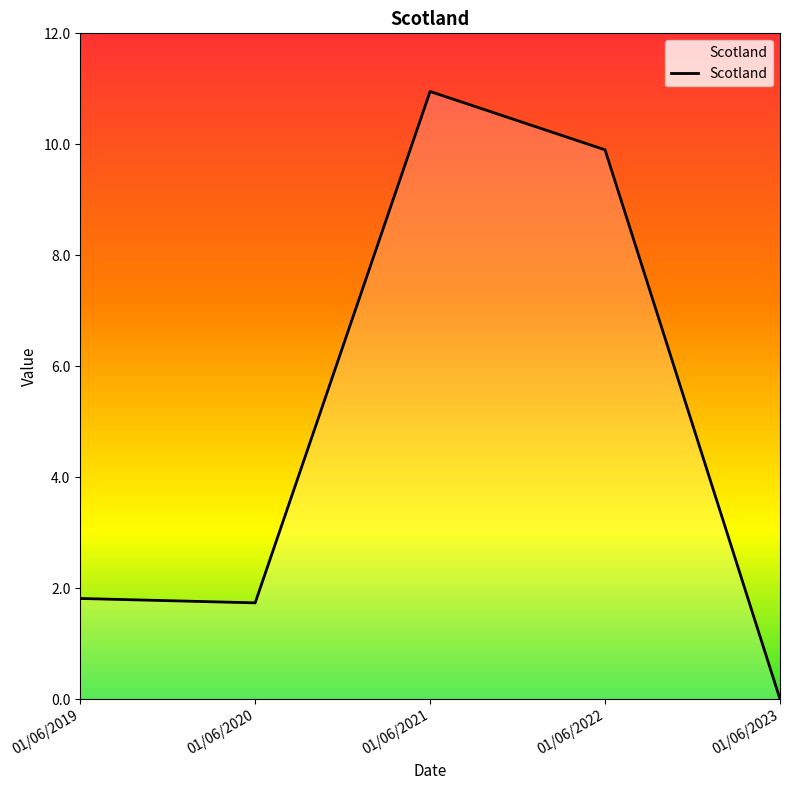

True or false: there are more than 2 points higher than both neighbors.

False